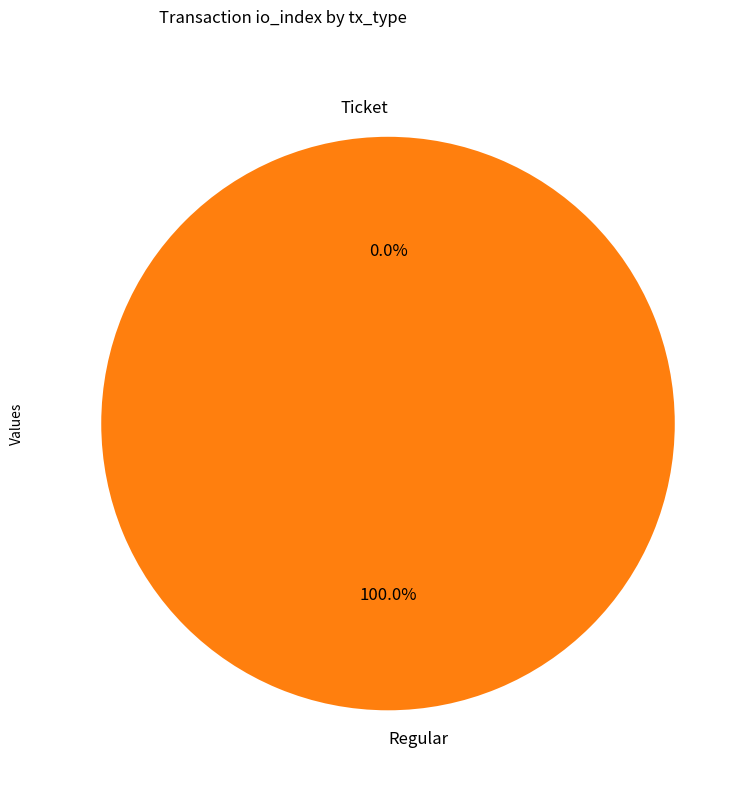

Which slice is the largest?

Regular